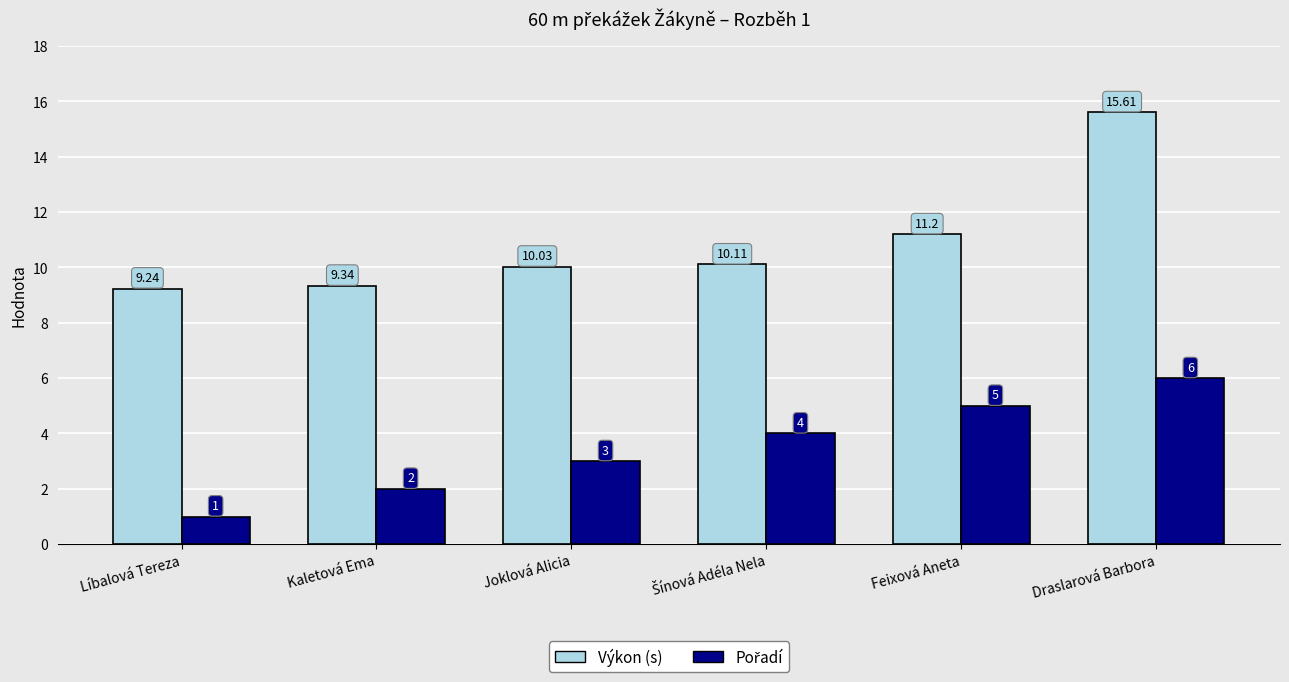

Which category has the highest value in the Výkon (s) series?

Draslarová Barbora